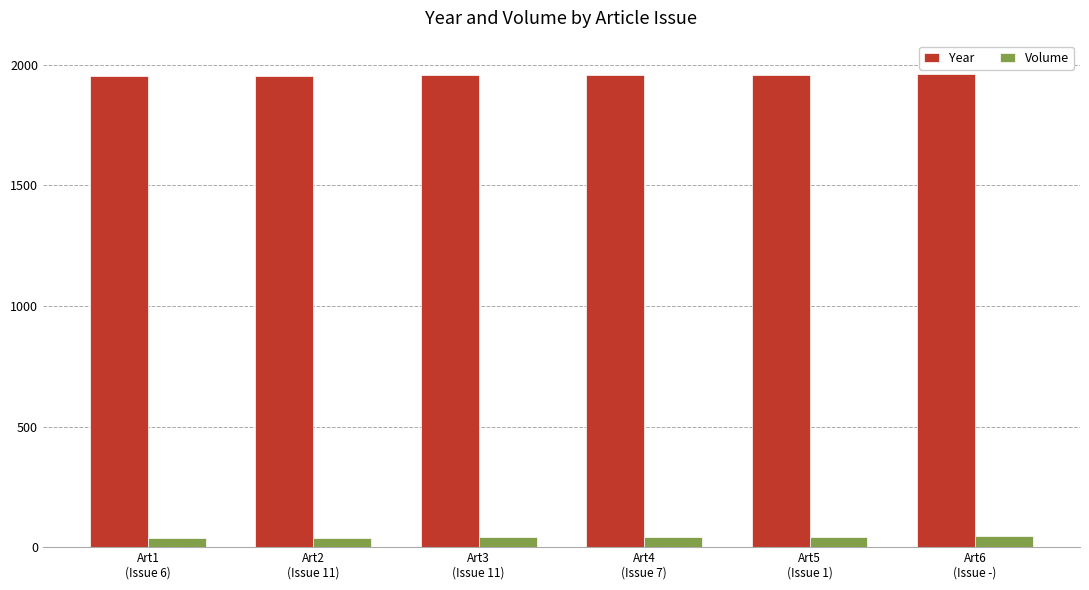

How many distinct data groups are displayed?

2